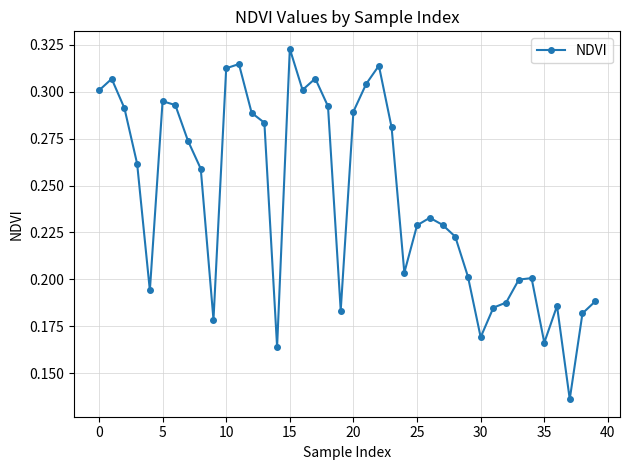

How many categories are shown in the chart?

40